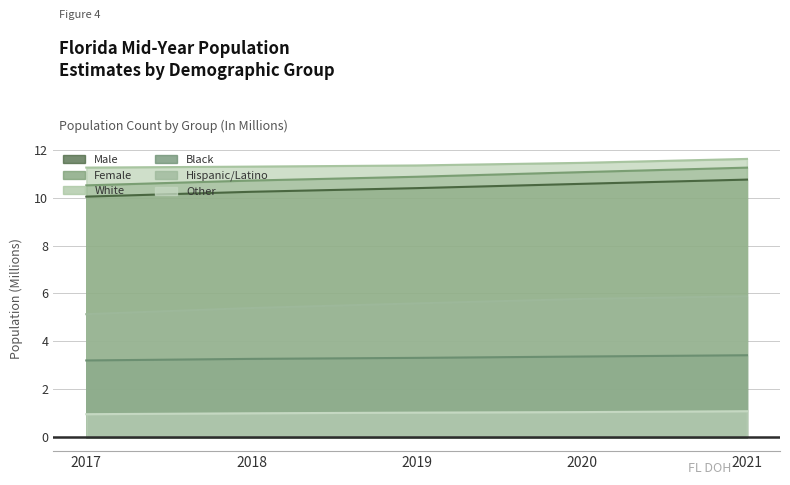

What is the minimum value shown in the chart?

1.0